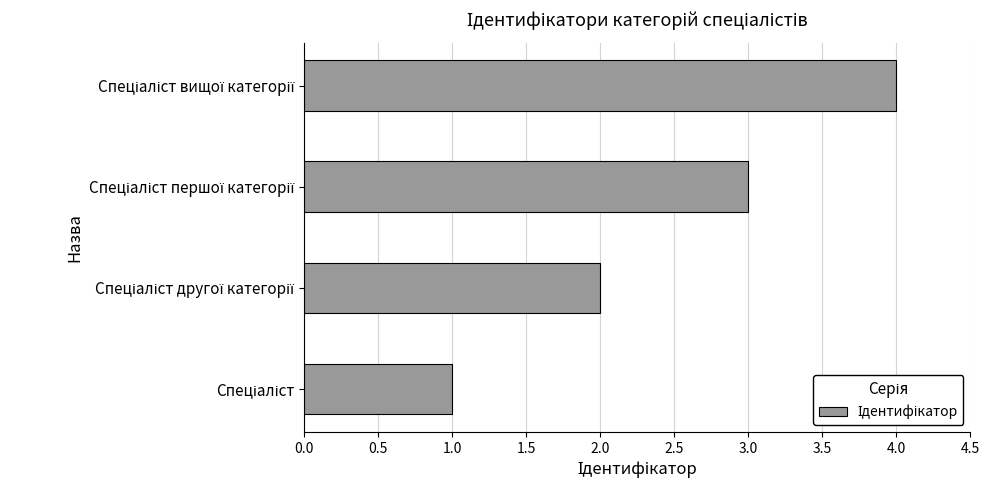

What is the difference between the maximum and minimum values?

3